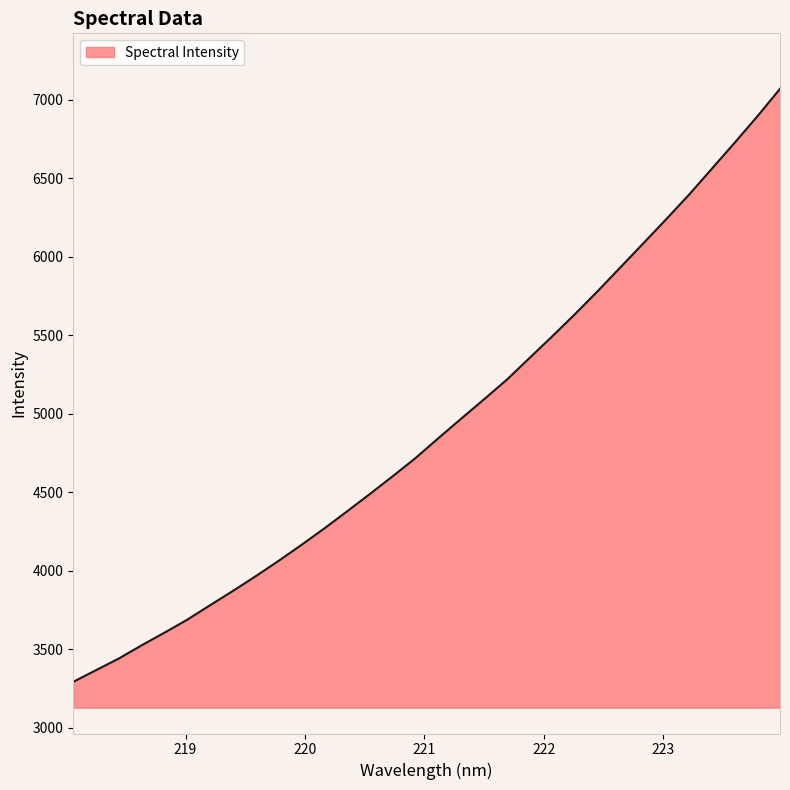

What is the minimum value shown in the chart?

3292.8